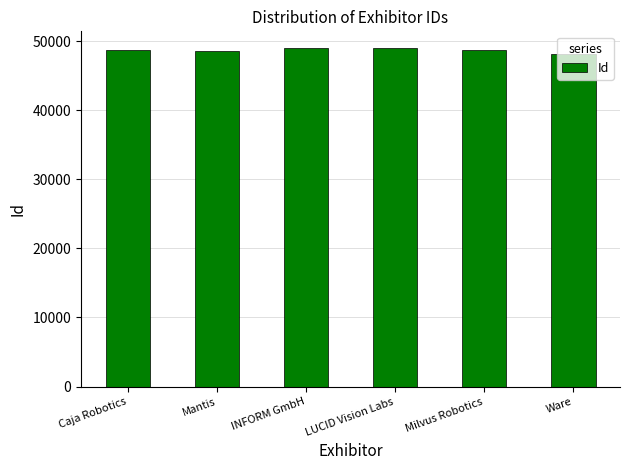

What is the minimum value shown in the chart?

48094